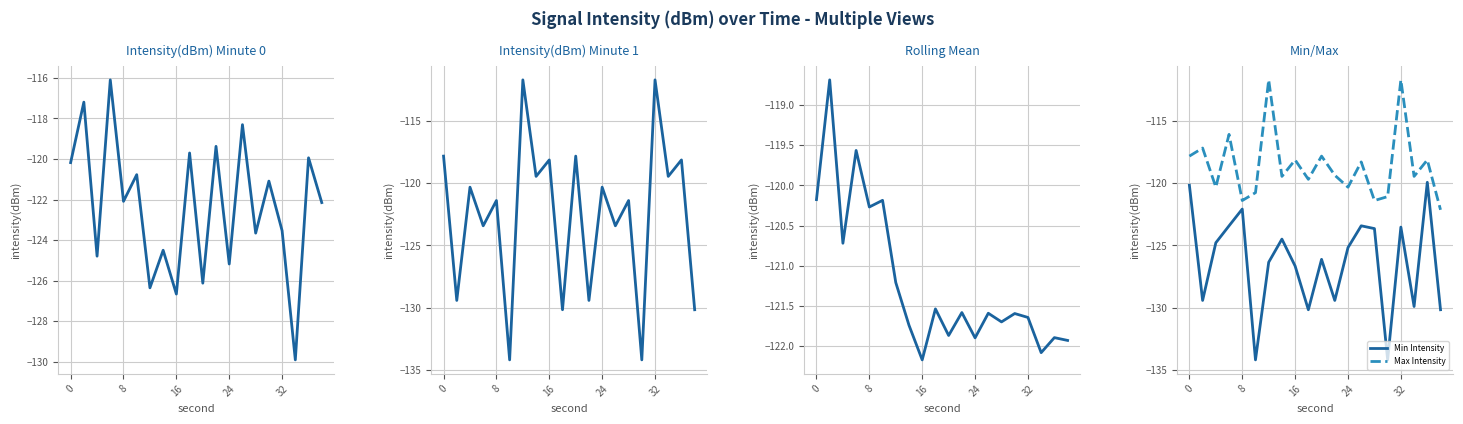

True or false: Min Intensity and Max Intensity cross at least once.

False